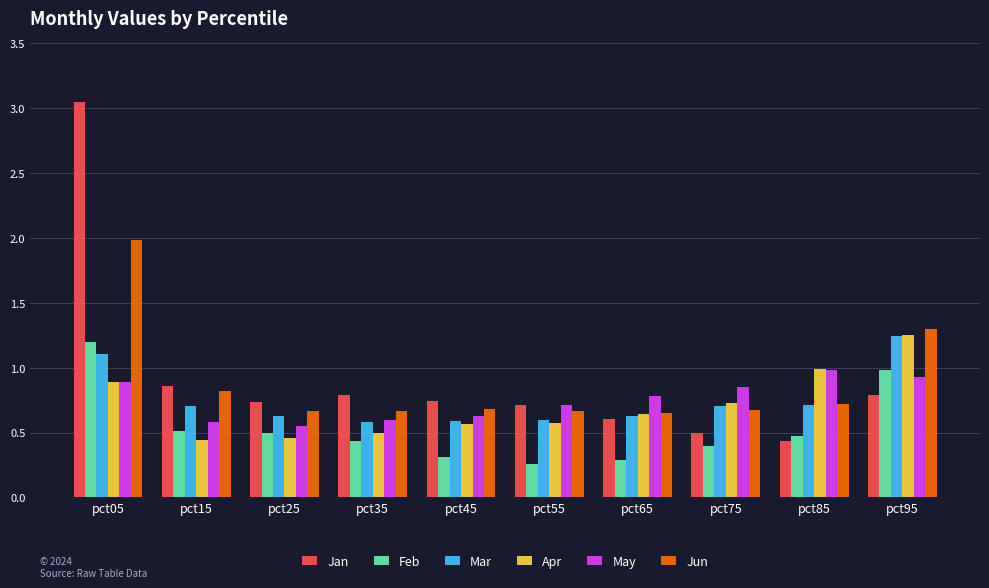

What is the difference between the Jun values at pct15 and pct35?

0.2